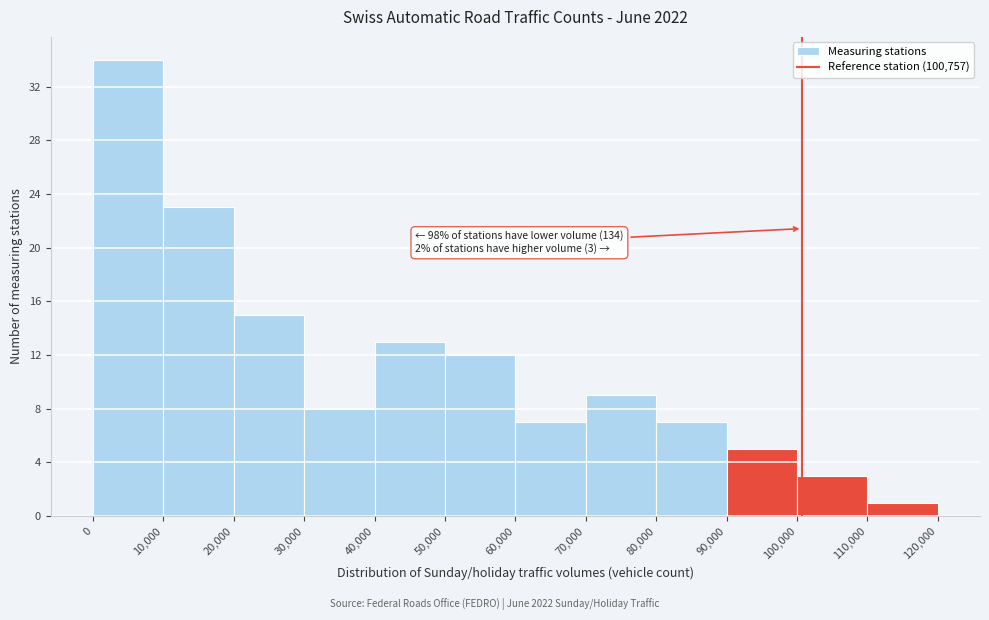

Which range on the x-axis has the tallest bar?

0 to 10,000